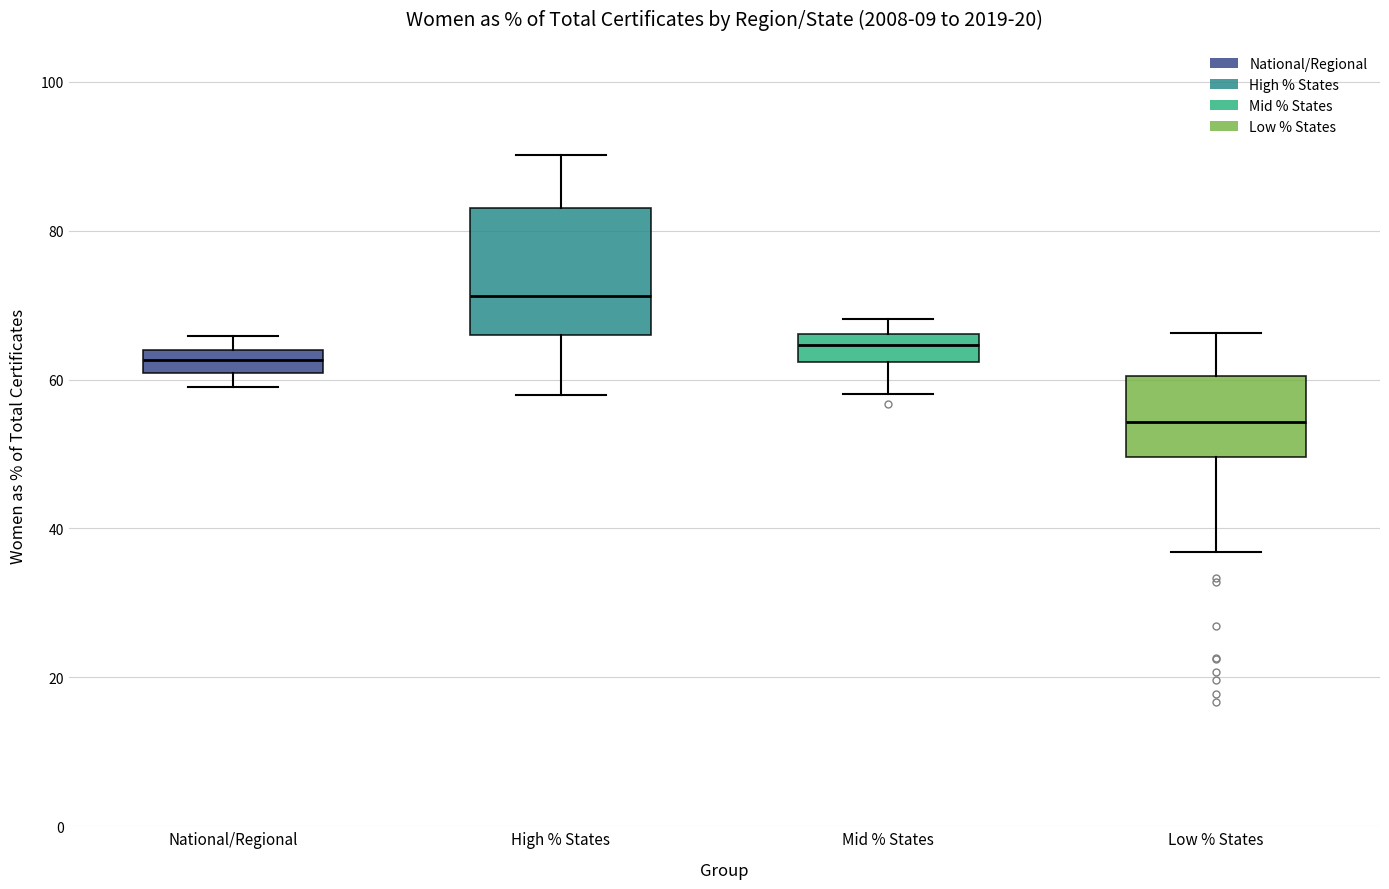

Reading left to right, read every box against the y-axis: the position of its median line, the range the box covers, and the ends of its whiskers. The values are not printed on the chart, so give them approximately, as read against the axis.

National/Regional: median 62, box 60 to 64, whiskers 60 (below the box's lower edge) to 66
High % States: median 72, box 66 to 82, whiskers 58 to 90
Mid % States: median 64, box 62 to 66, whiskers 58 to 68
Low % States: median 54, box 50 to 60, whiskers 36 to 66